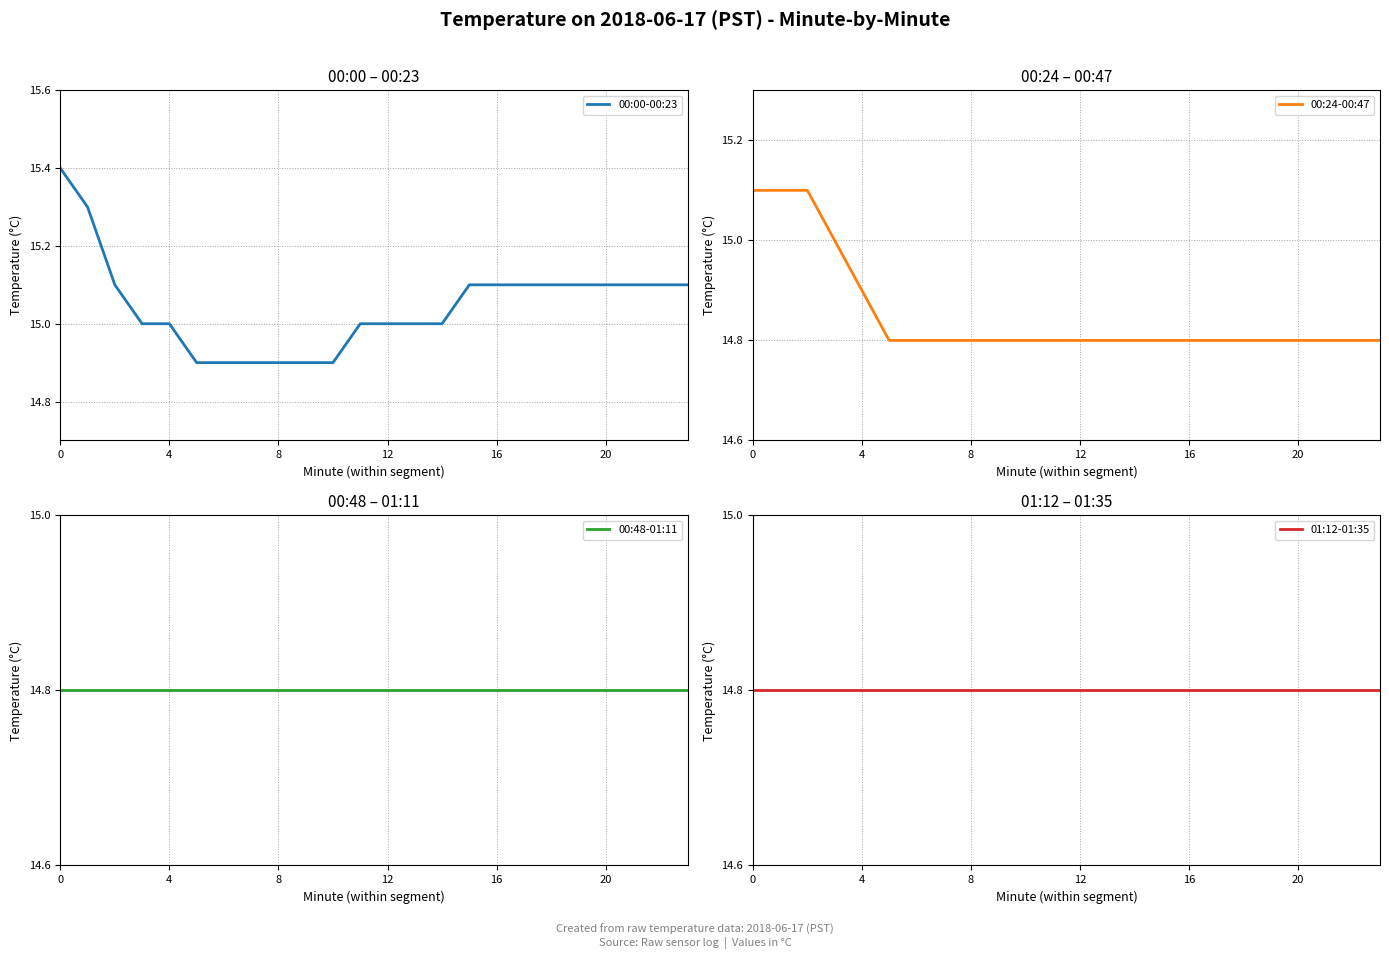

How many lines are shown in the chart?

4